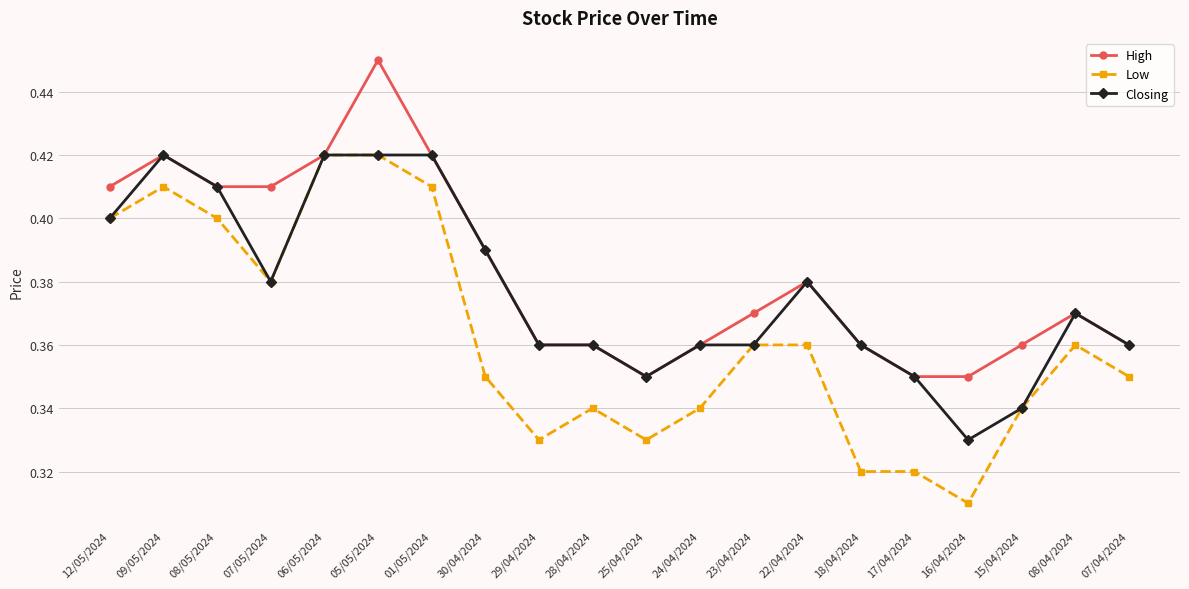

True or false: Low has more than 0 points higher than both neighbors.

True